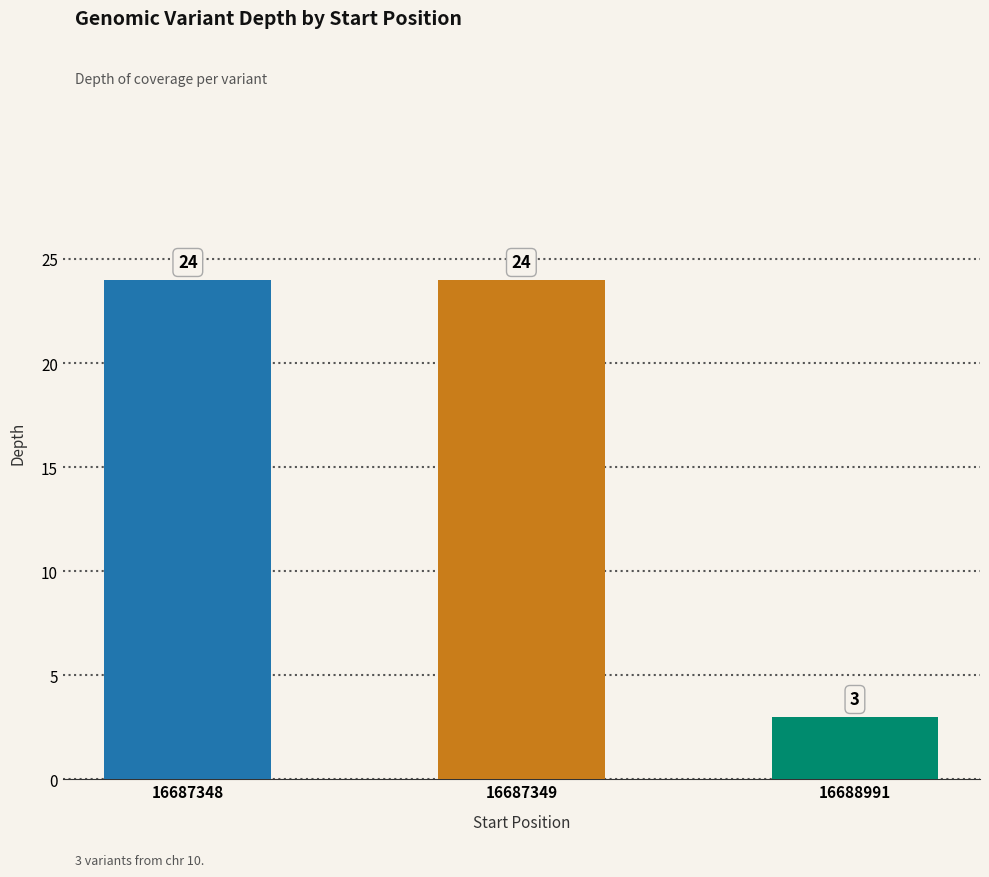

True or false: the data shows 1 at 16688991.

False